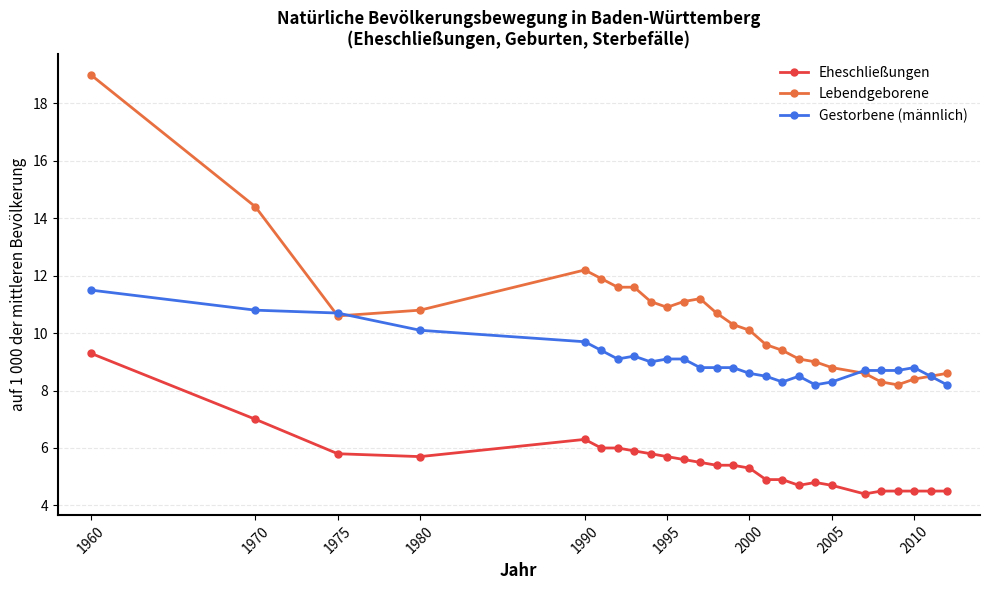

Which series has the widest spread of values?

Lebendgeborene